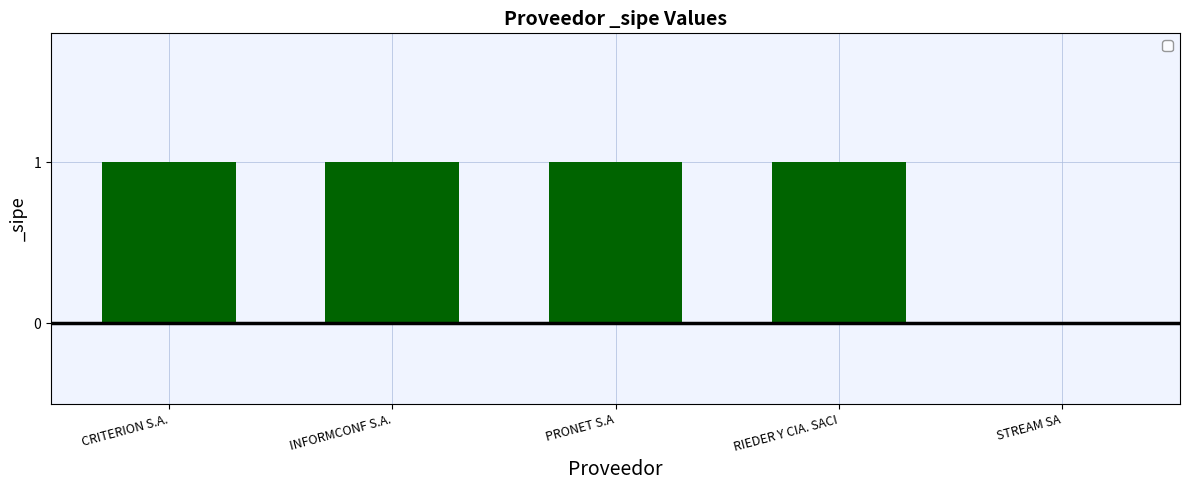

Reading left to right, extract all data points from this chart.

CRITERION S.A.=1	INFORMCONF S.A.=1	PRONET S.A=1	RIEDER Y CIA. SACI=1	STREAM SA=0